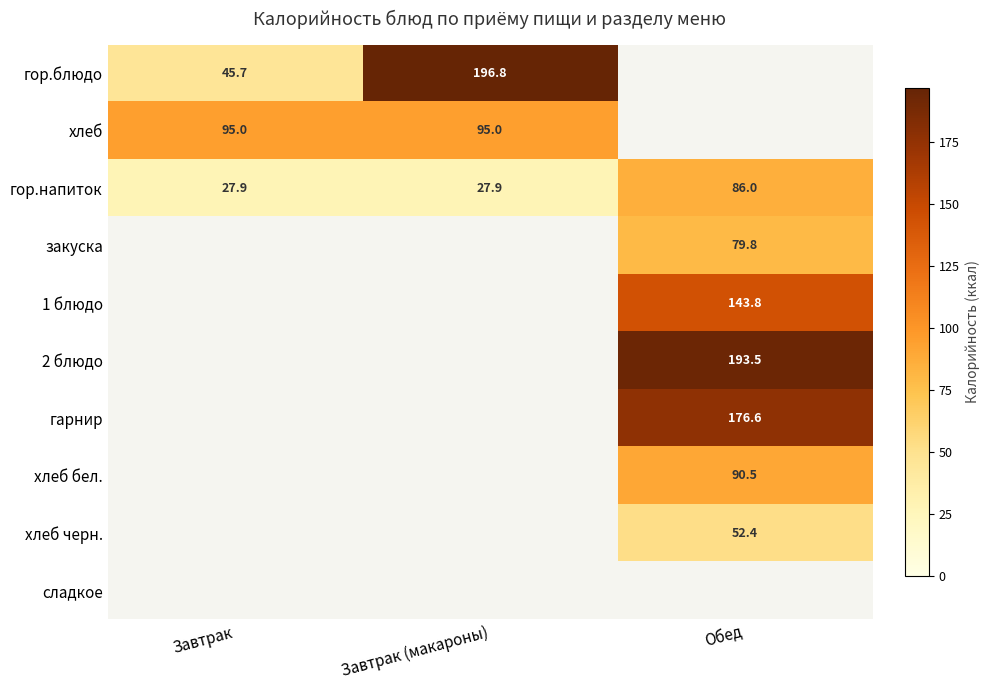

Read the гор.напиток value at Завтрак.

27.9